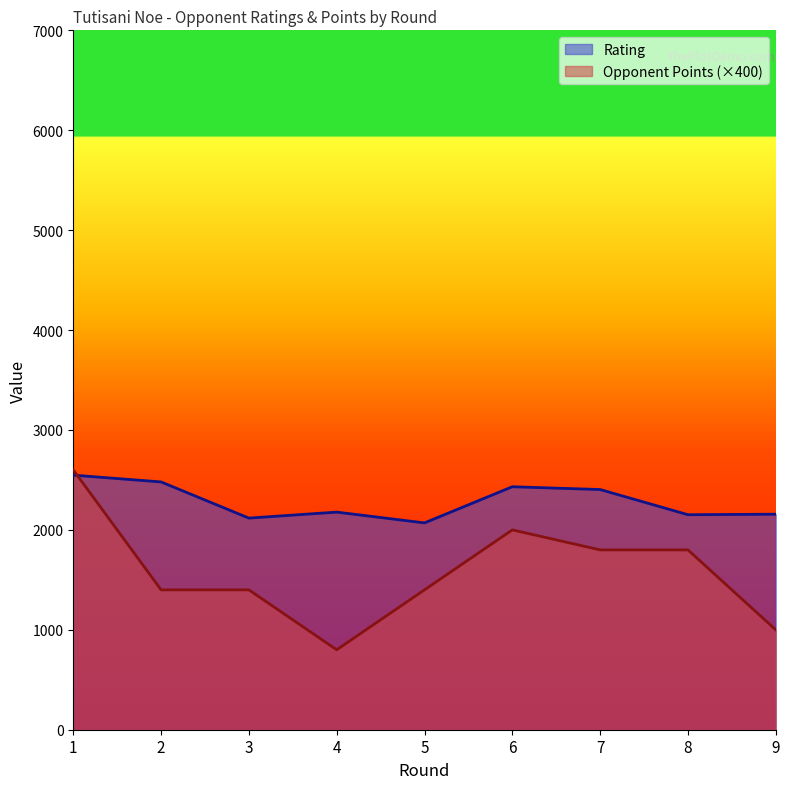

Which series changed the most between 2 and 7?

Opponent Points (×400)